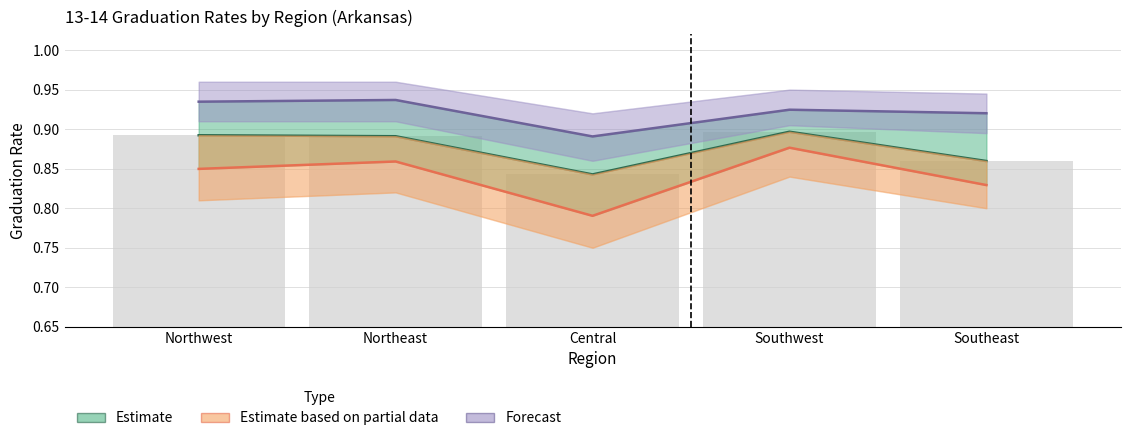

Does the chart contain stacked bars?

No